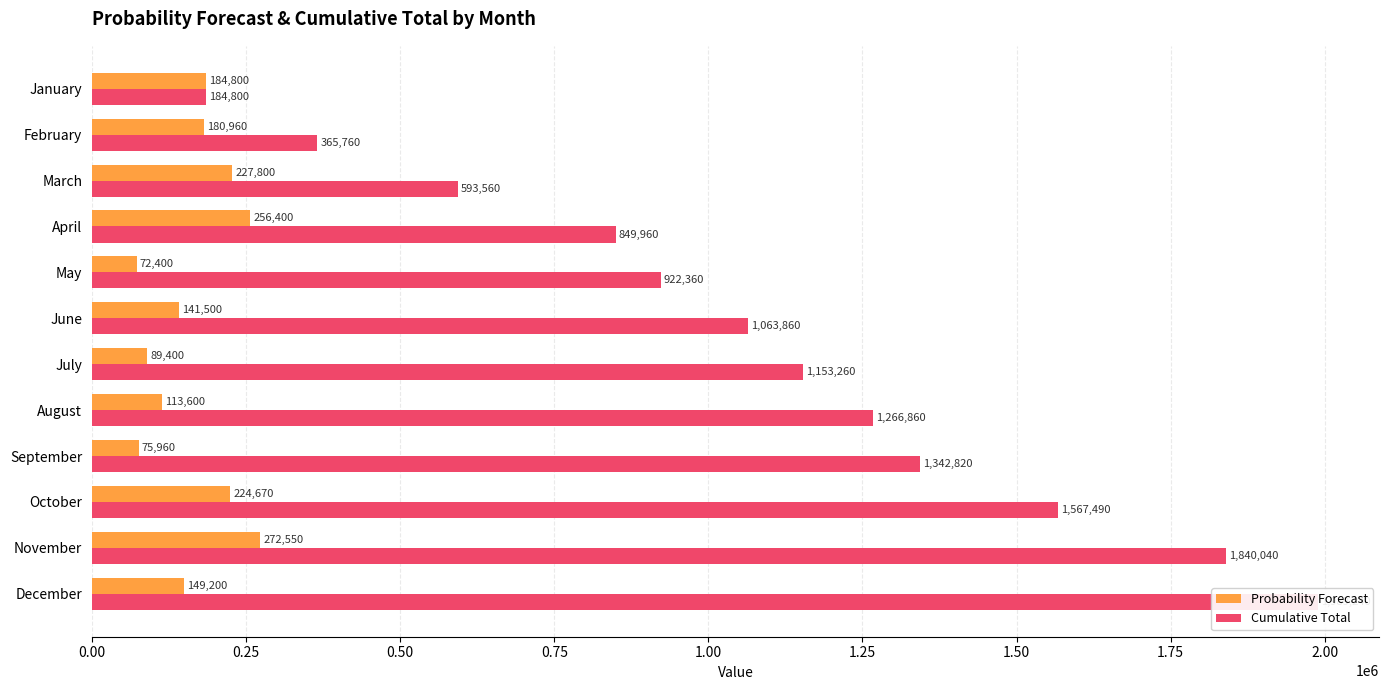

At which category is the sum across all series the highest?

December